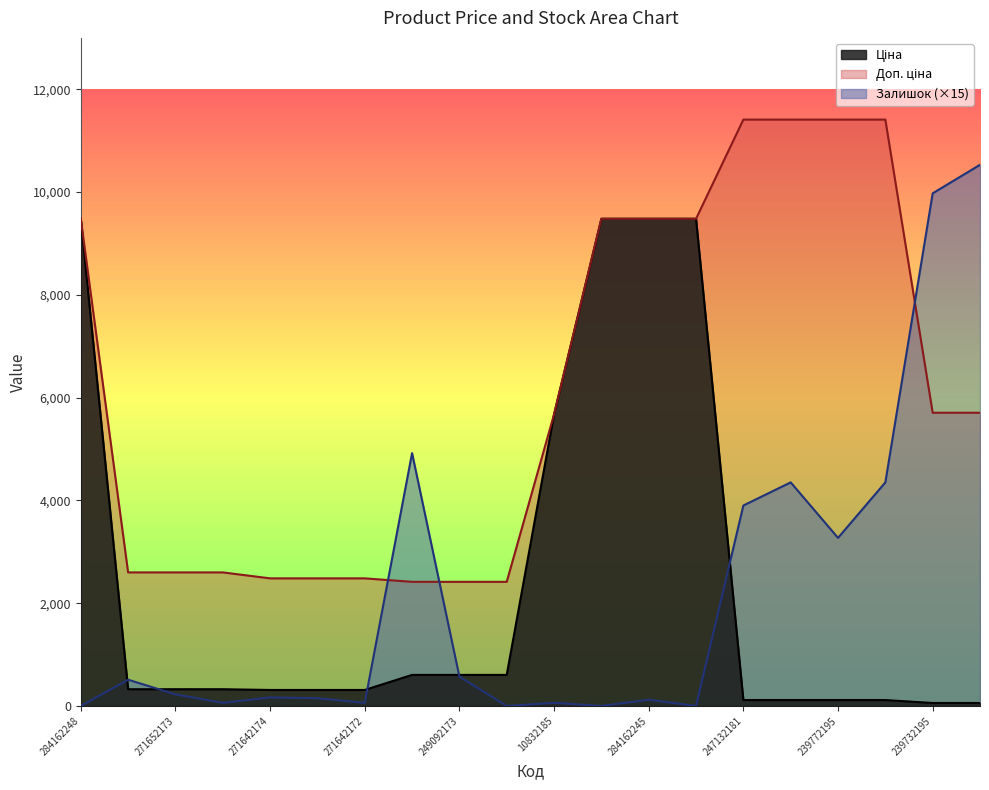

Is the value of Залишок at 239732179 greater than the value of Ціна at 271652174?

Yes